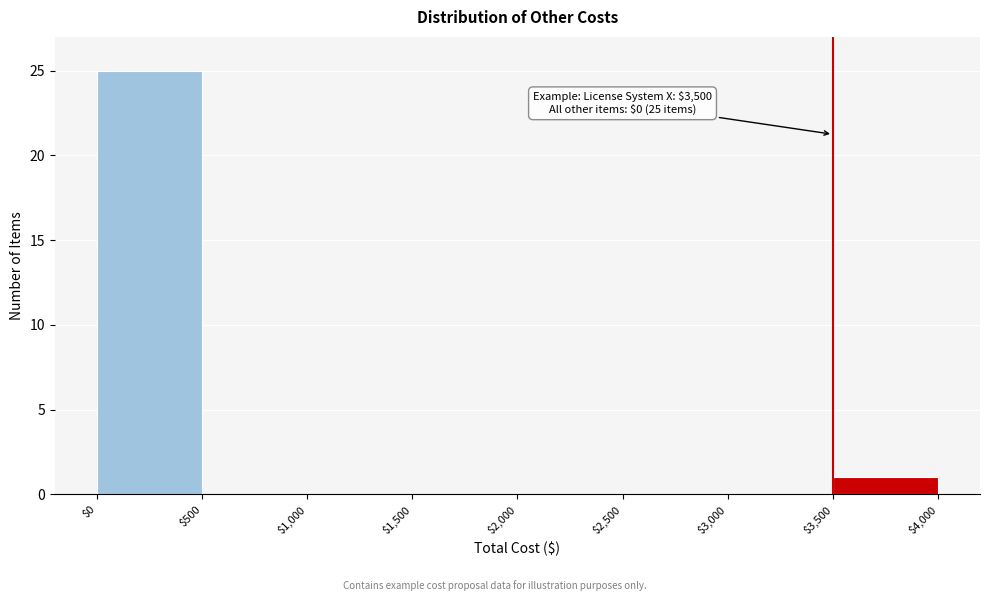

Over which range of the x-axis is the bar tallest?

$0 to $500